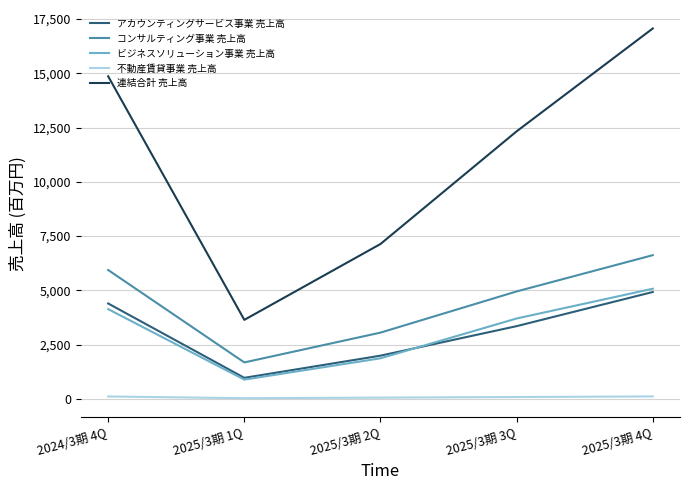

Between 2024/3期 4Q and 2025/3期 4Q, which series saw the biggest shift?

連結合計 売上高